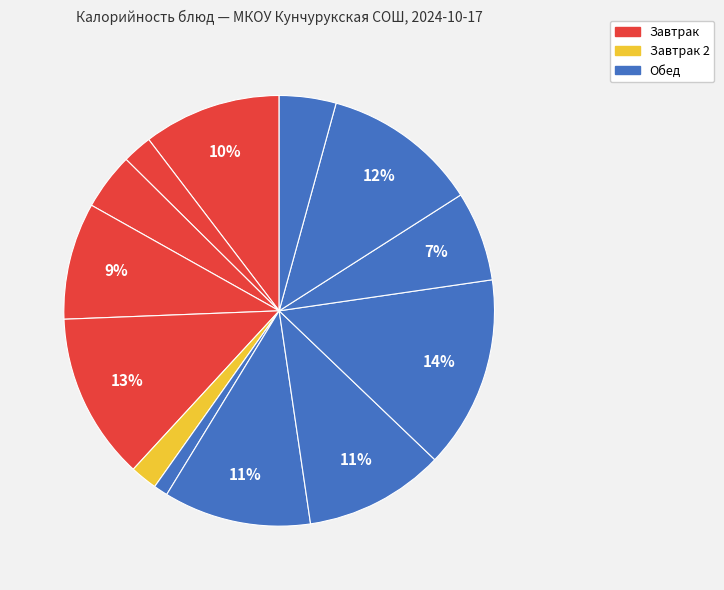

Count the number of slices in the pie.

13